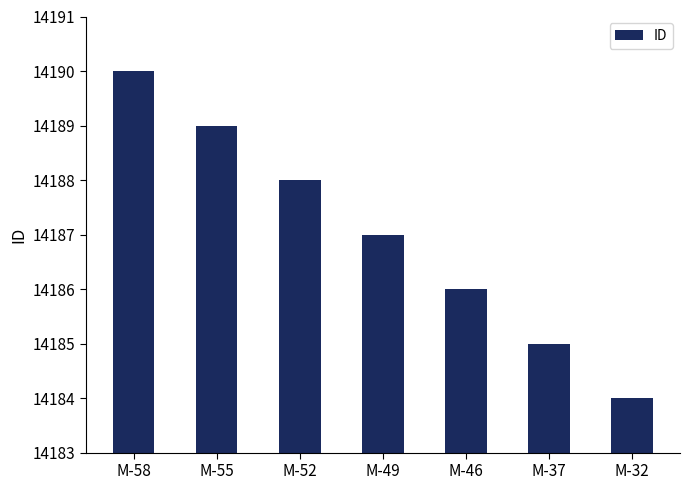

What is the maximum value shown in the chart?

14190